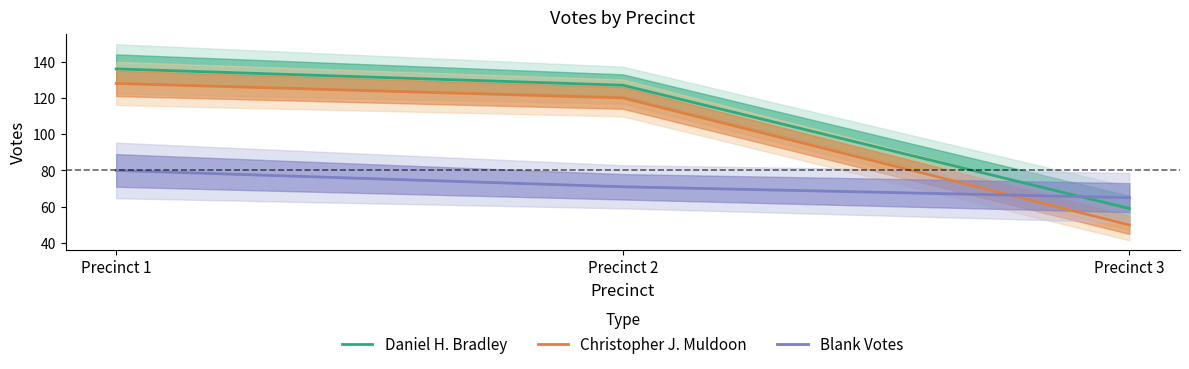

At which label is Christopher J. Muldoon closest to 89?

Precinct 2